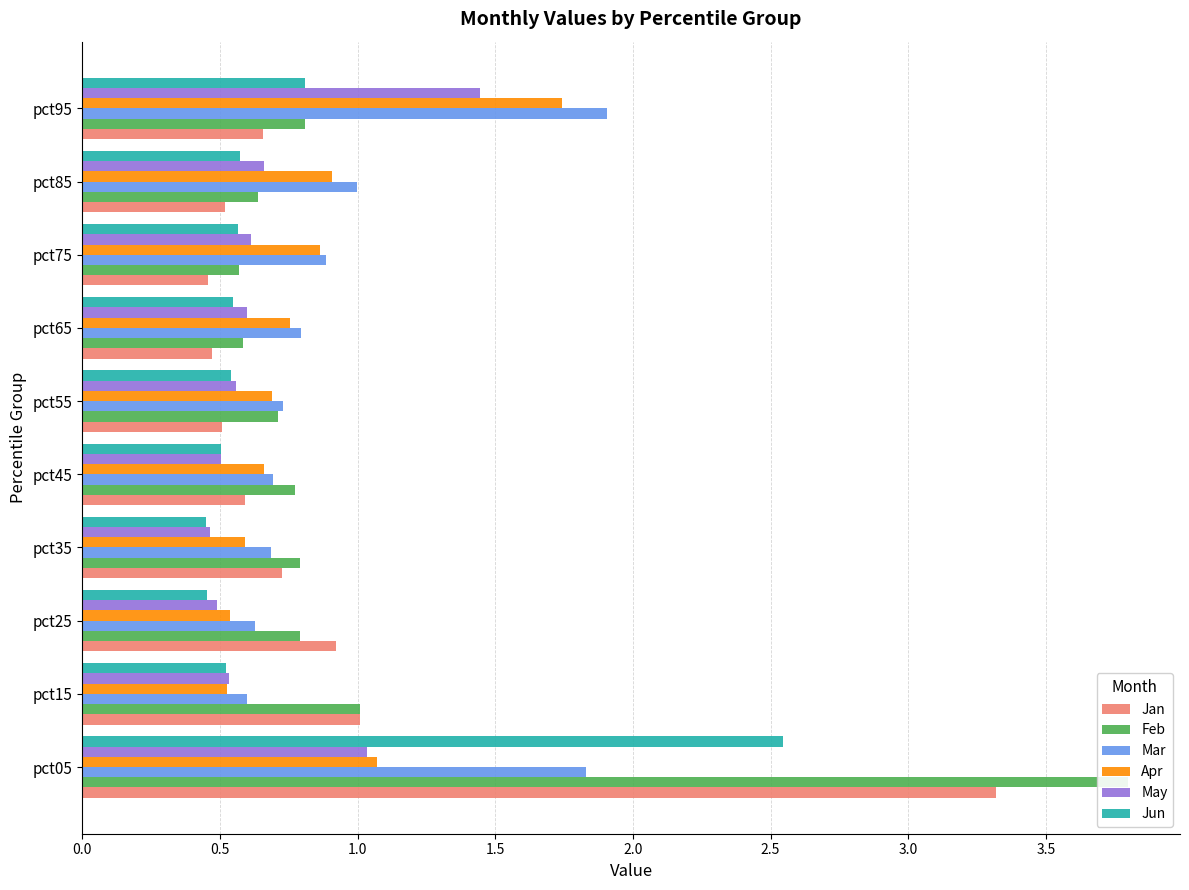

What is the minimum value for May?

0.5